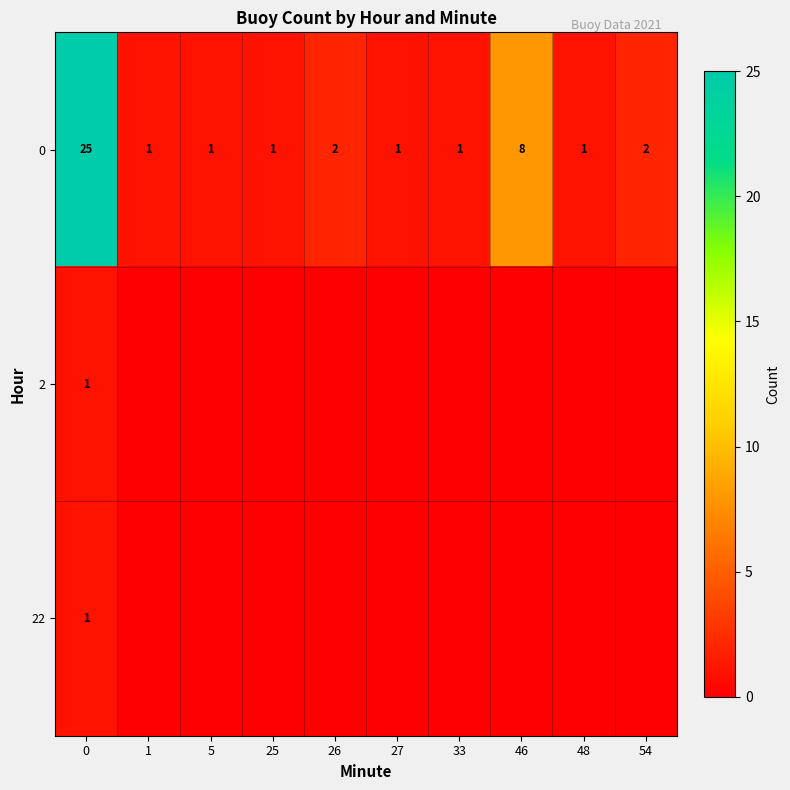

The 22 series shows 2 at 0. True or false?

False